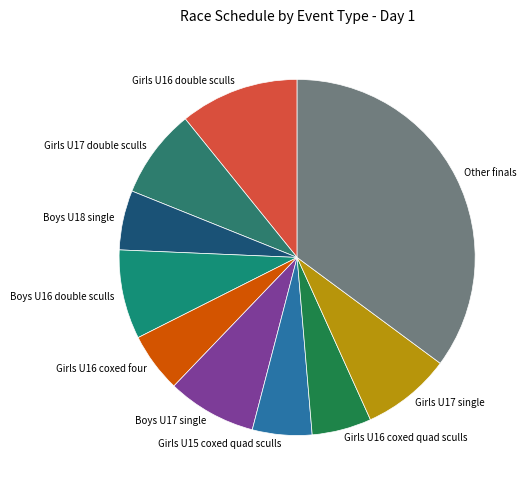

Approximately how many times larger is the value at Boys U17 single compared to Girls U16 coxed quad sculls?

1.5